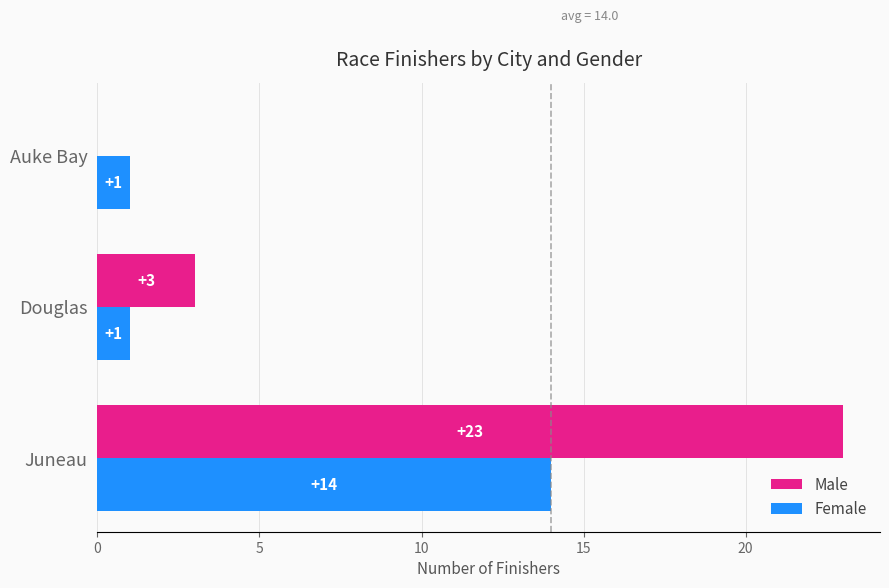

What is the average value of the Female series?

5